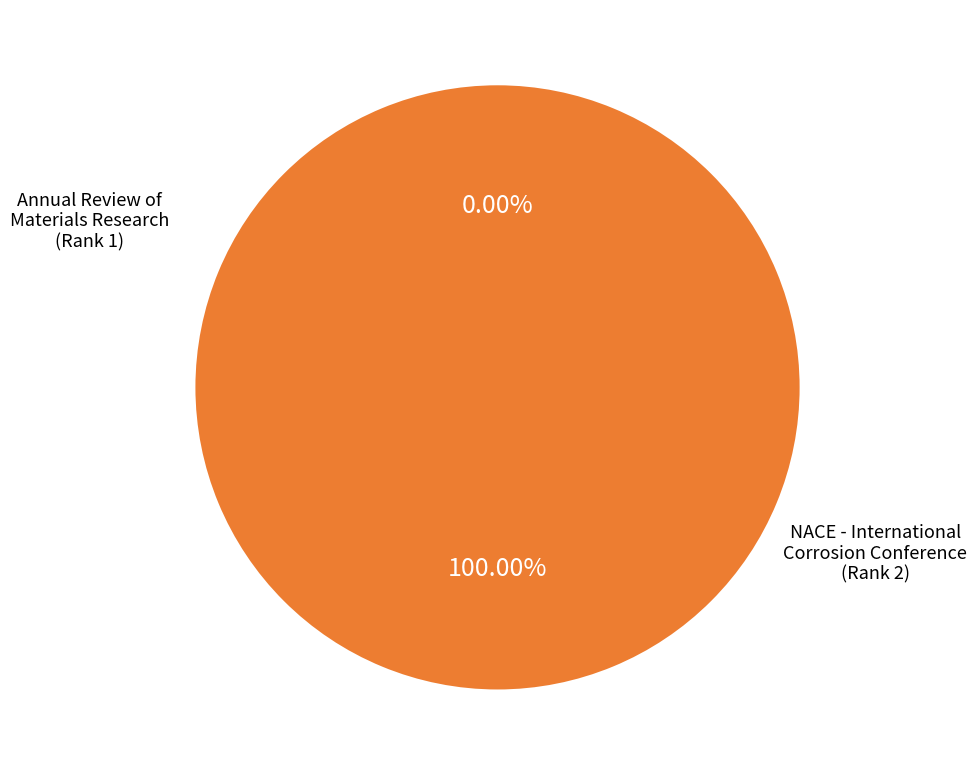

Is there any slice that represents more than half of the pie?

Yes